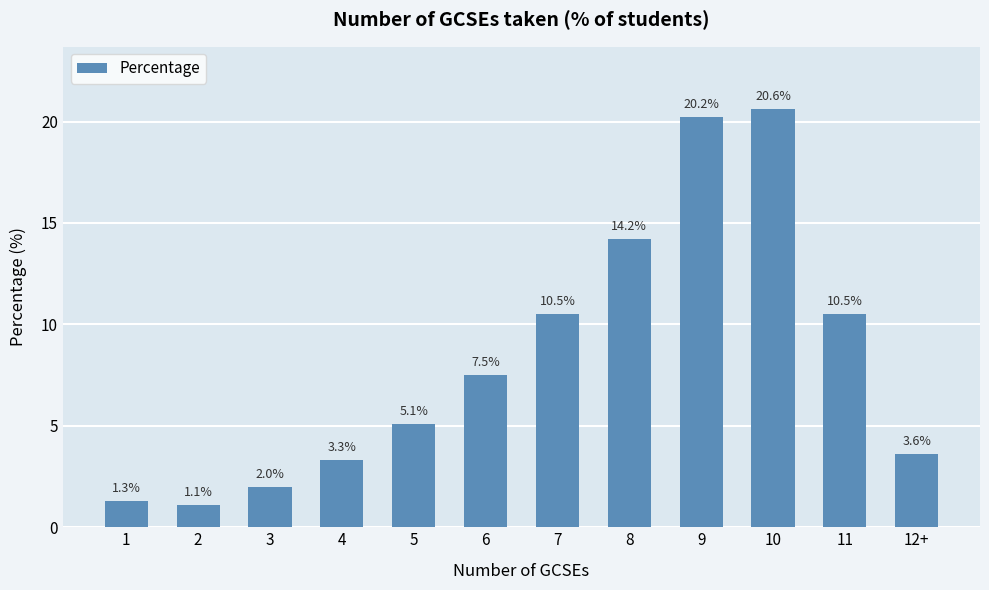

Where does the data first go above 7?

6